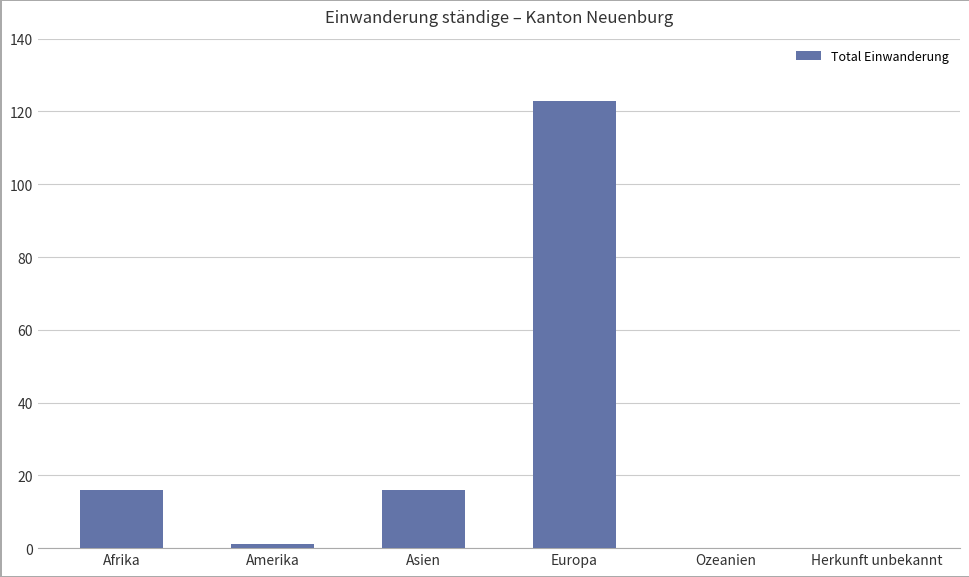

How many categories are shown in the chart?

6